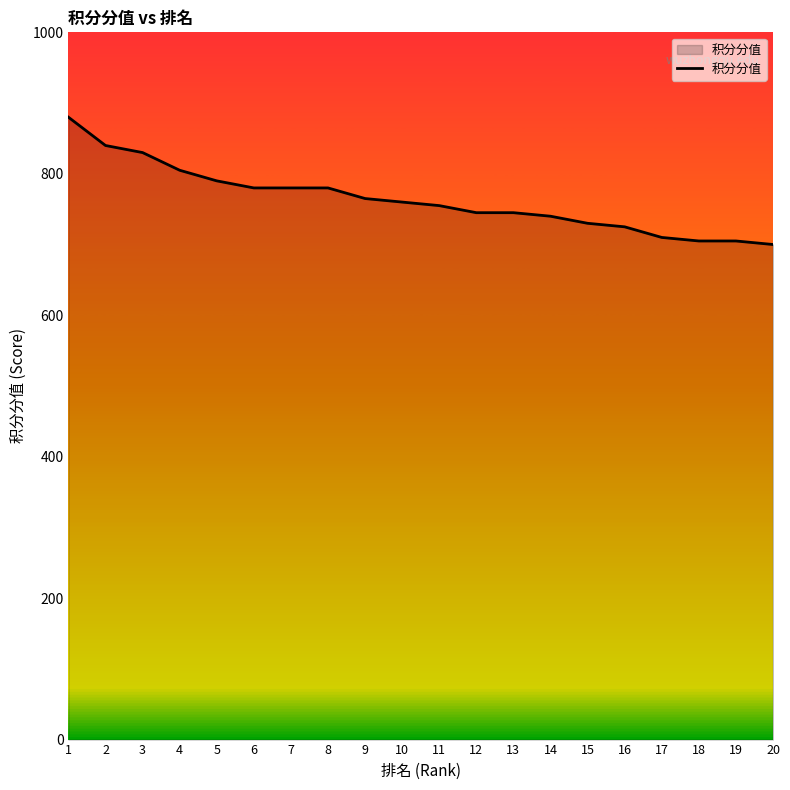

Approximately how many times larger is the value at 2 compared to 5?

1.1